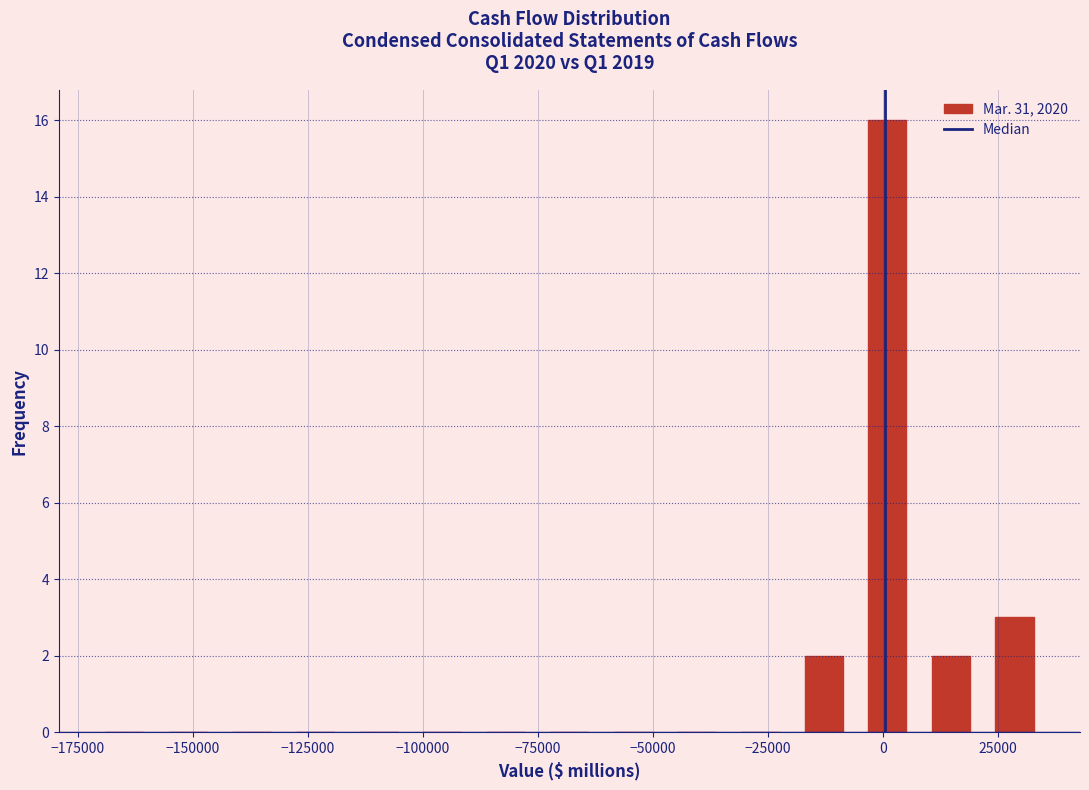

Around what value on the x-axis is the tallest bar? Give the approximate position of its centre, as read against the axis.

0